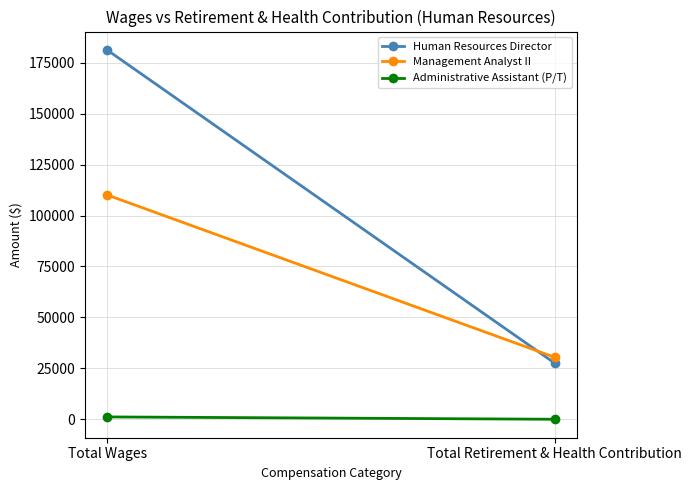

What is the average value of the Human Resources Director series?

104396